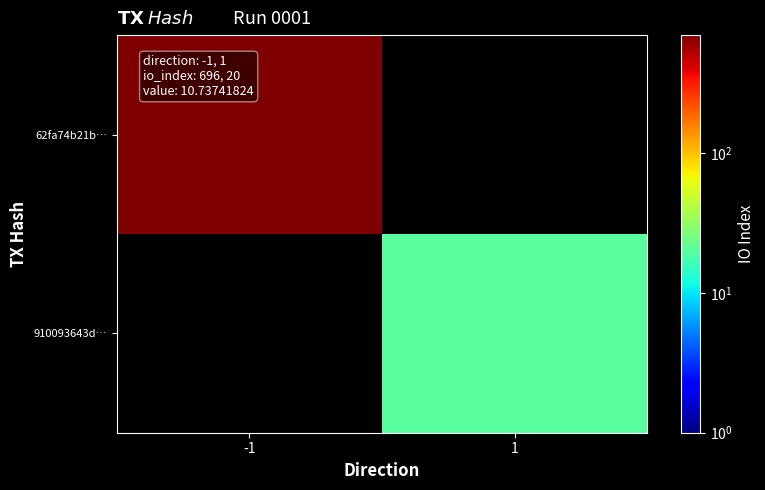

At which label does 62fa74b21b… reach its minimum?

-1